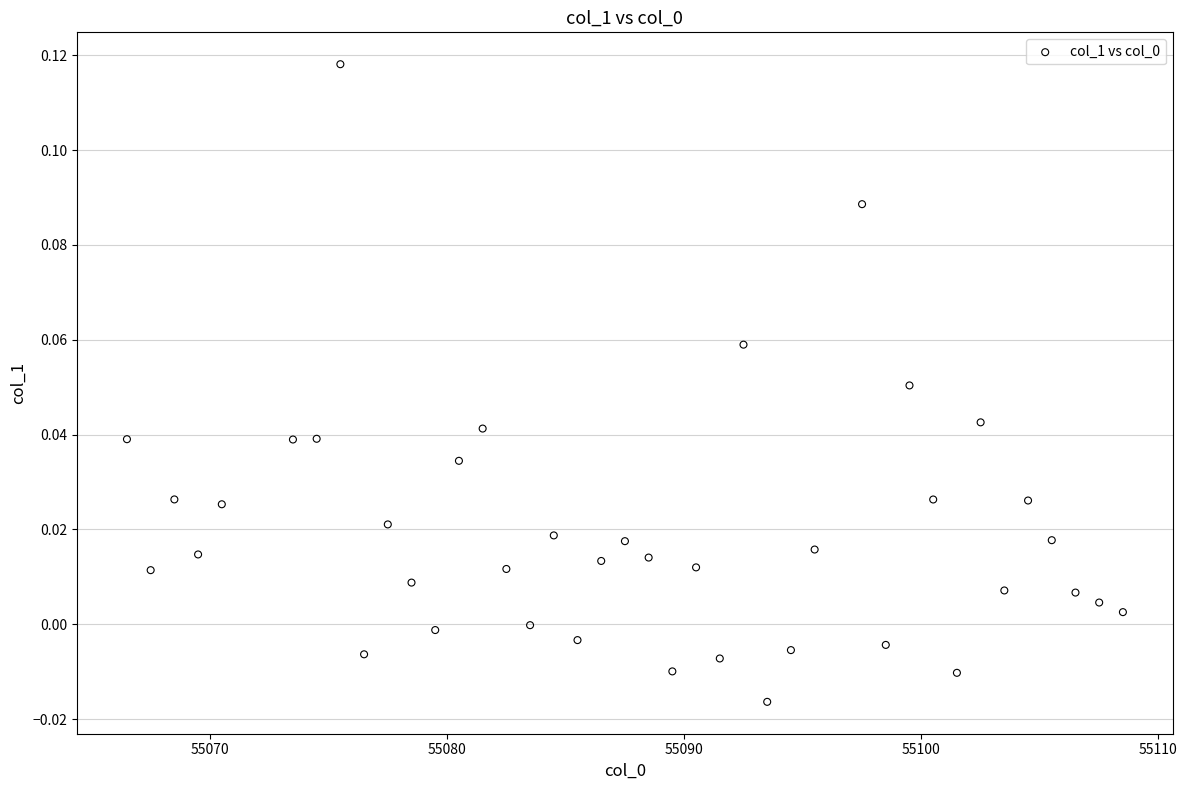

What is the range of X values (max minus min)?

42.0